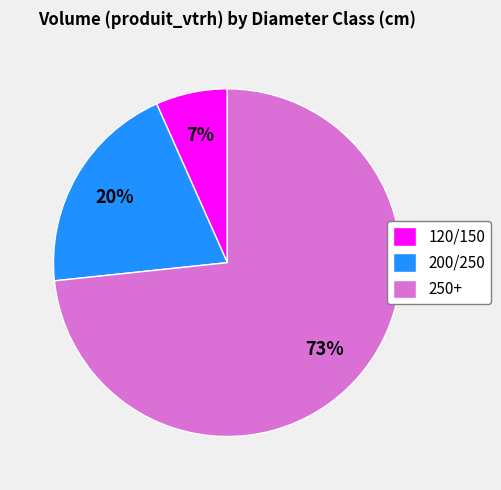

How many segments does this pie chart have?

3